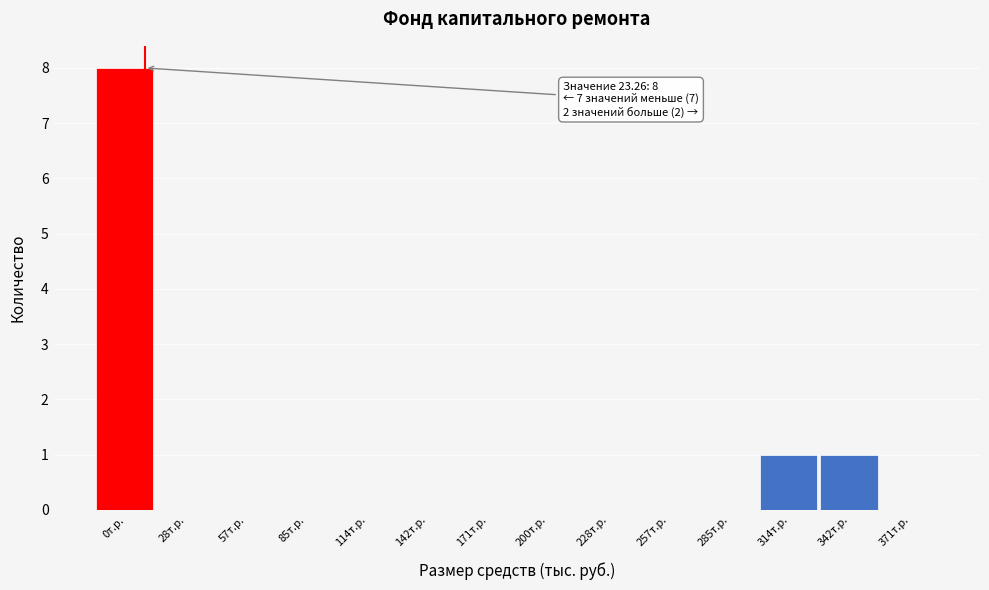

Reading left to right, list all the values displayed in this chart.

0т.р.=8	28т.р.=0	57т.р.=0	85т.р.=0	114т.р.=0	142т.р.=0	171т.р.=0	200т.р.=0	228т.р.=0	257т.р.=0	285т.р.=0	314т.р.=1	342т.р.=1	371т.р.=0